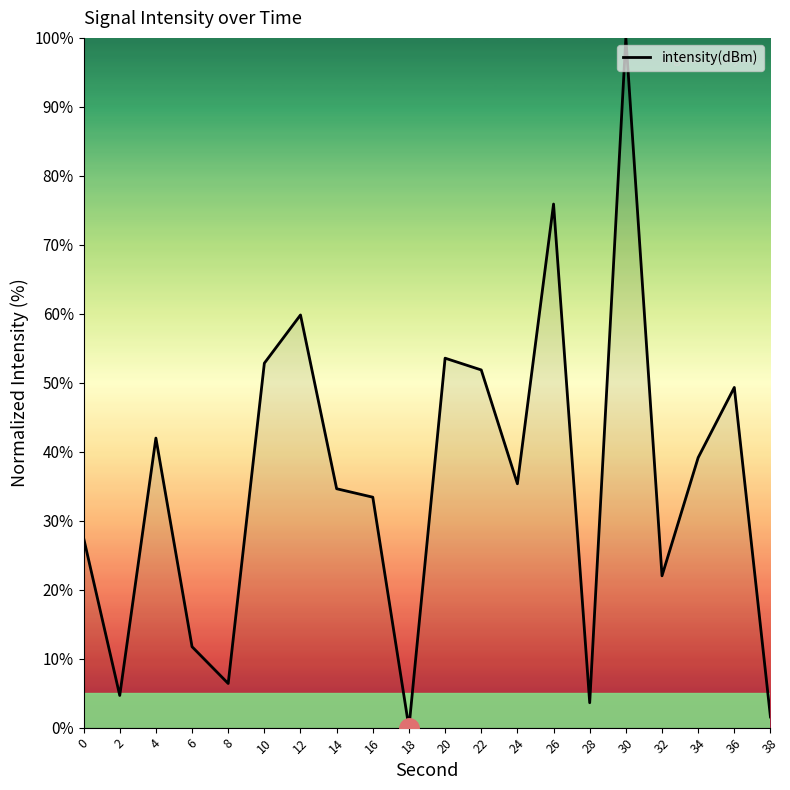

Which has a higher value, 28 or 6?

6